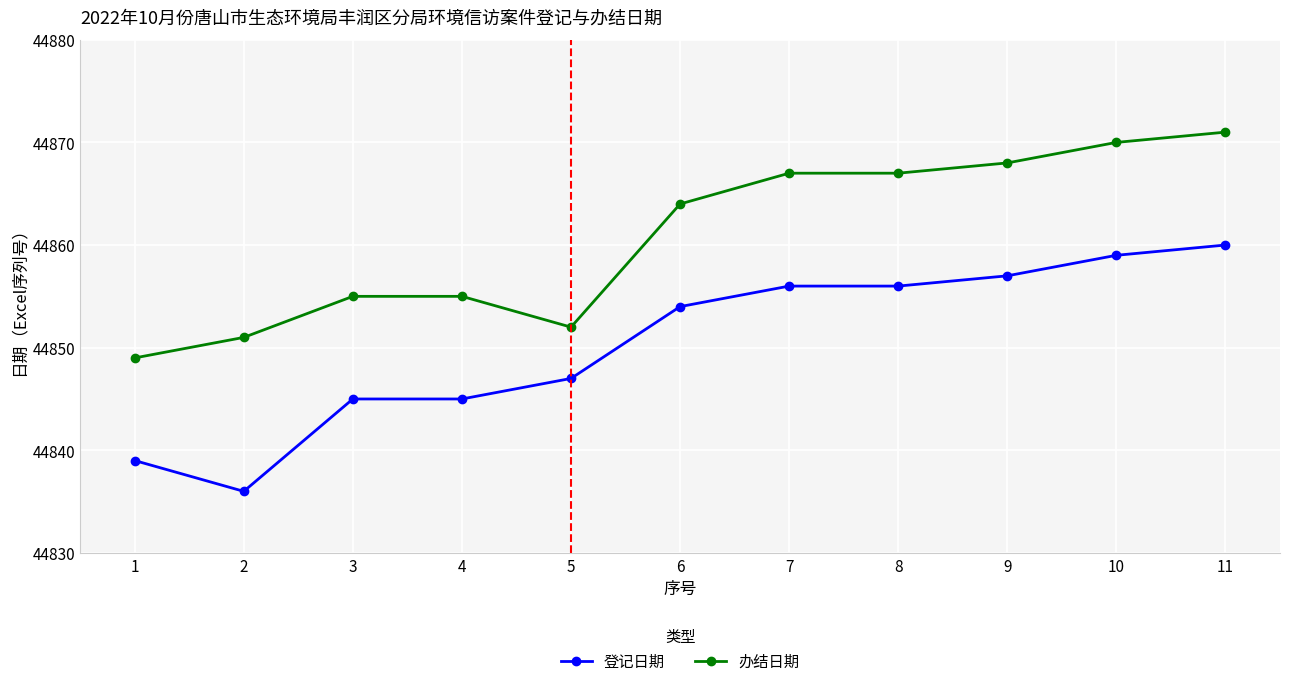

True or false: 登记日期 has more than 2 points higher than both neighbors.

False